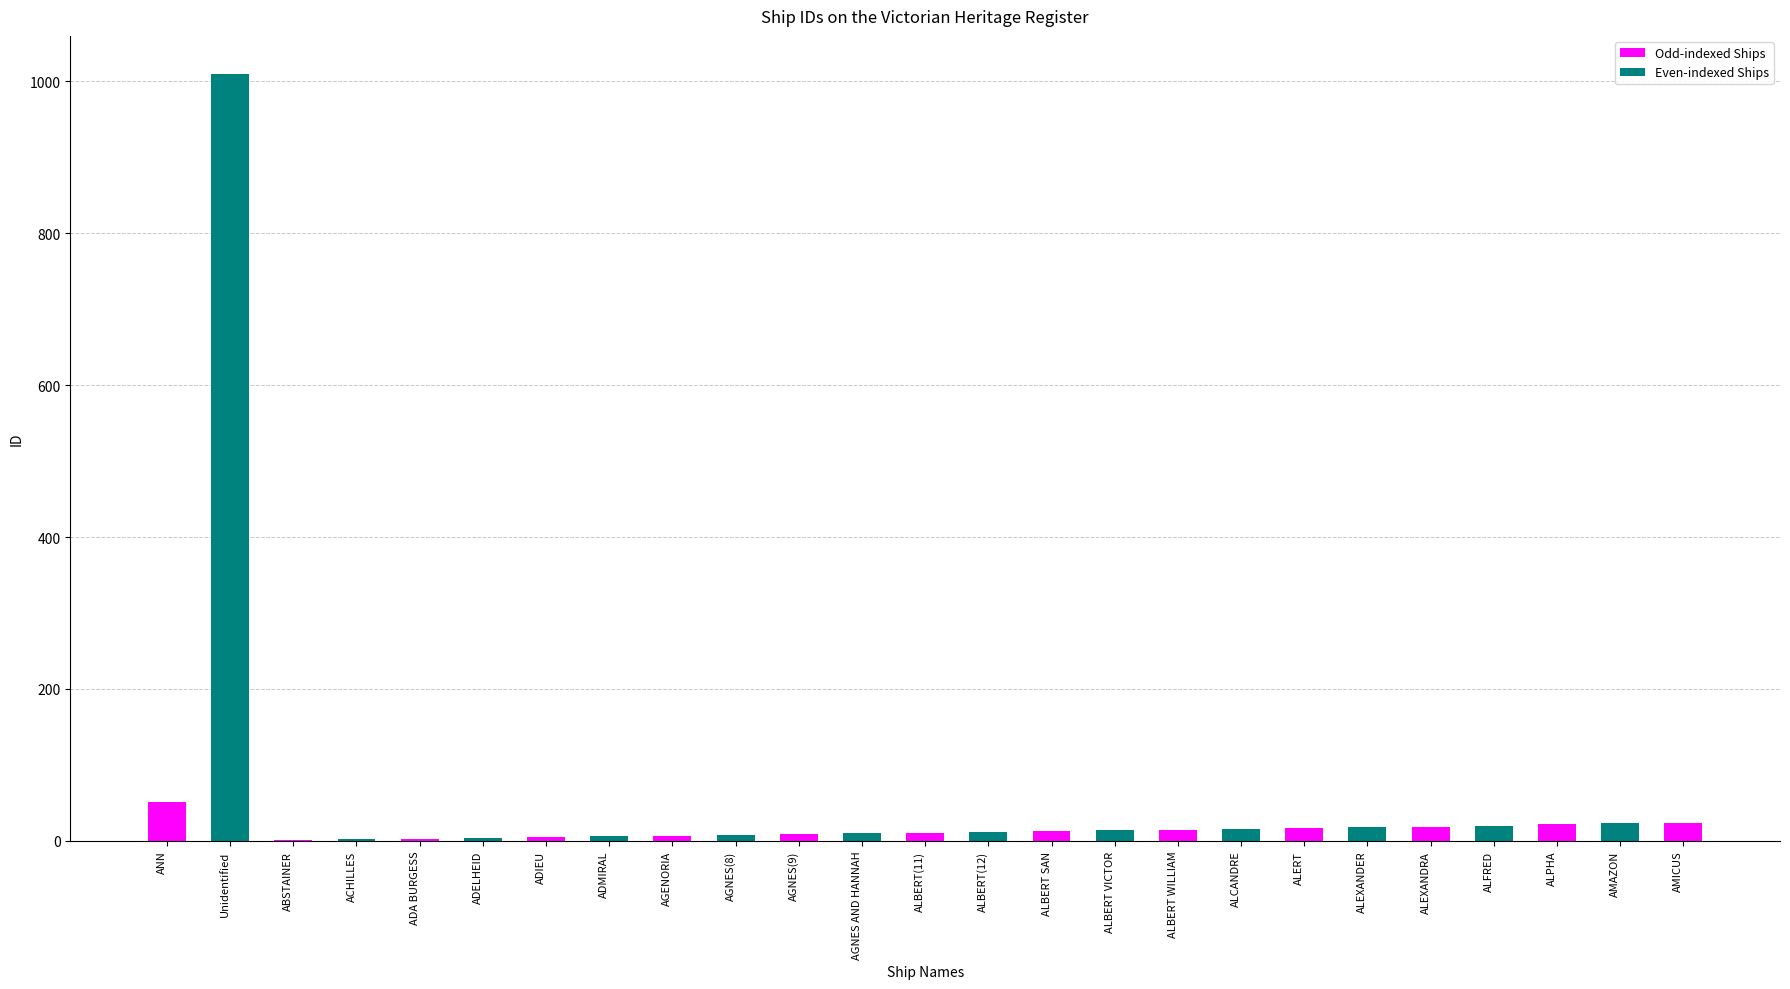

Does the chart contain stacked bars?

No